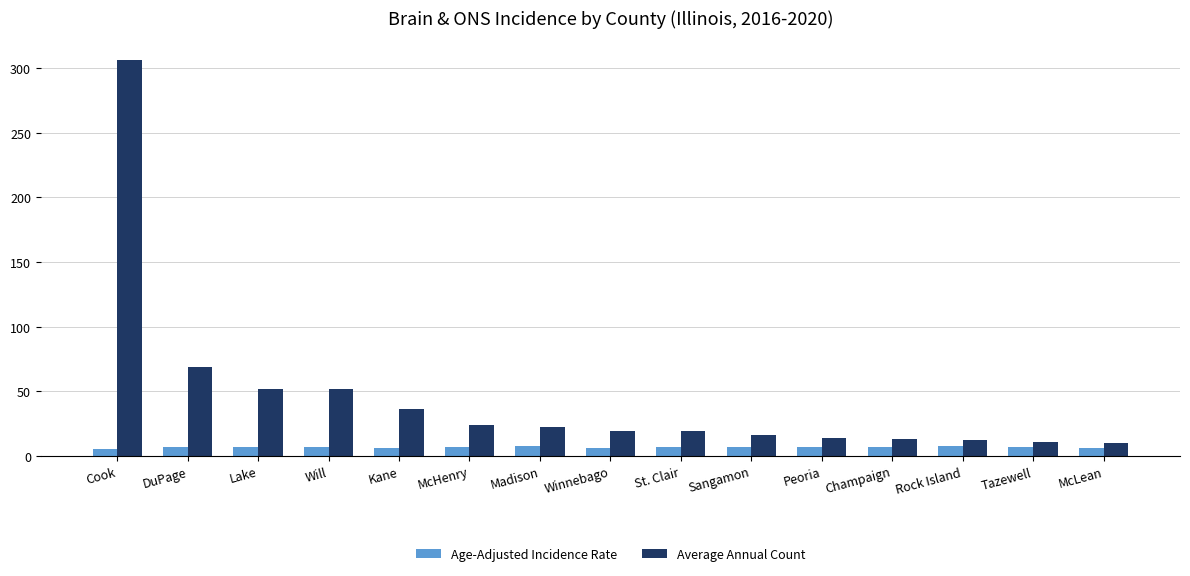

What is the maximum value shown in the chart?

306.0